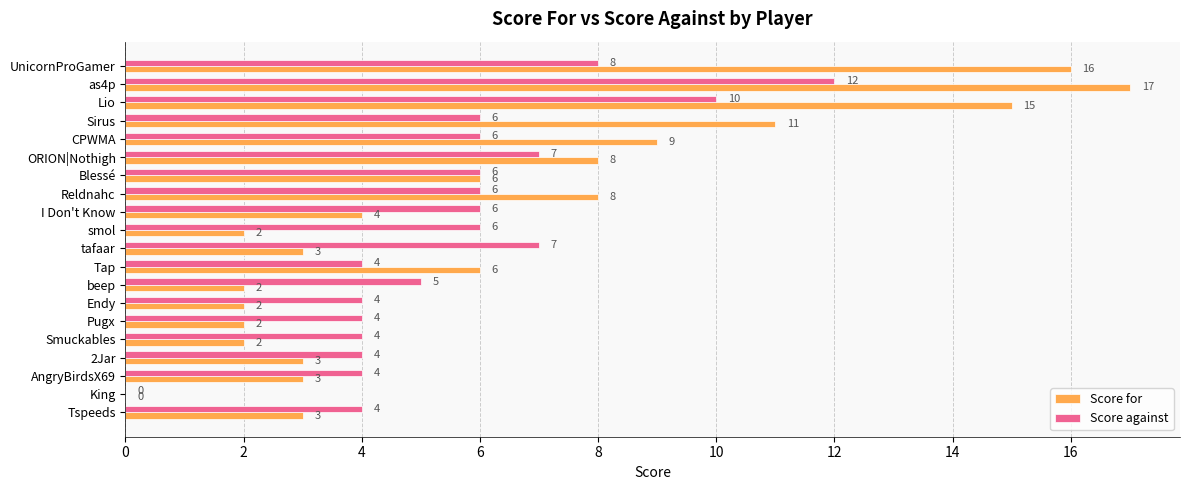

What is the highest value of the Score against series?

12